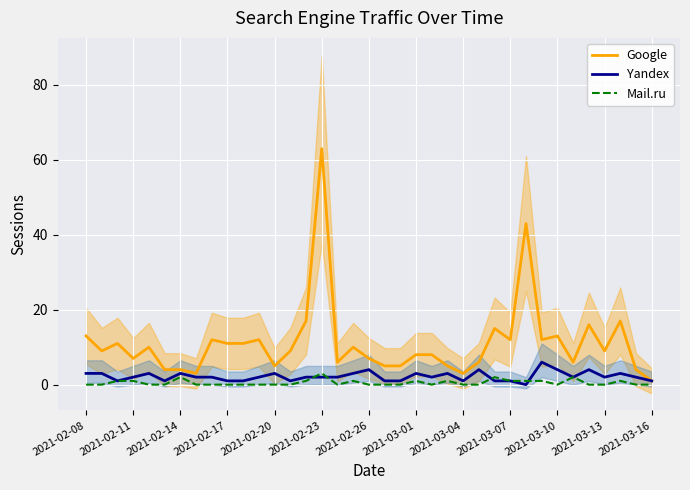

The value of Mail.ru at 22 is 0. True or false?

True